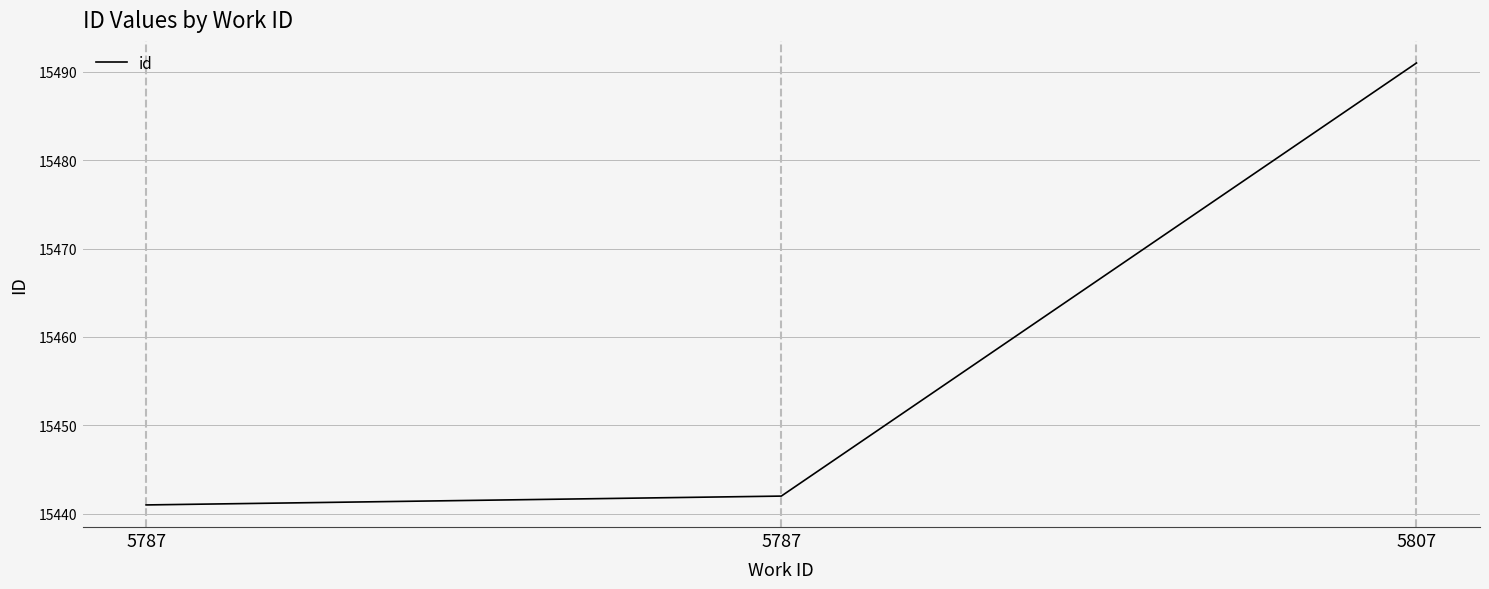

Reading right to left, list all the values displayed in this chart.

5807=15491	5787=15442	5787=15441